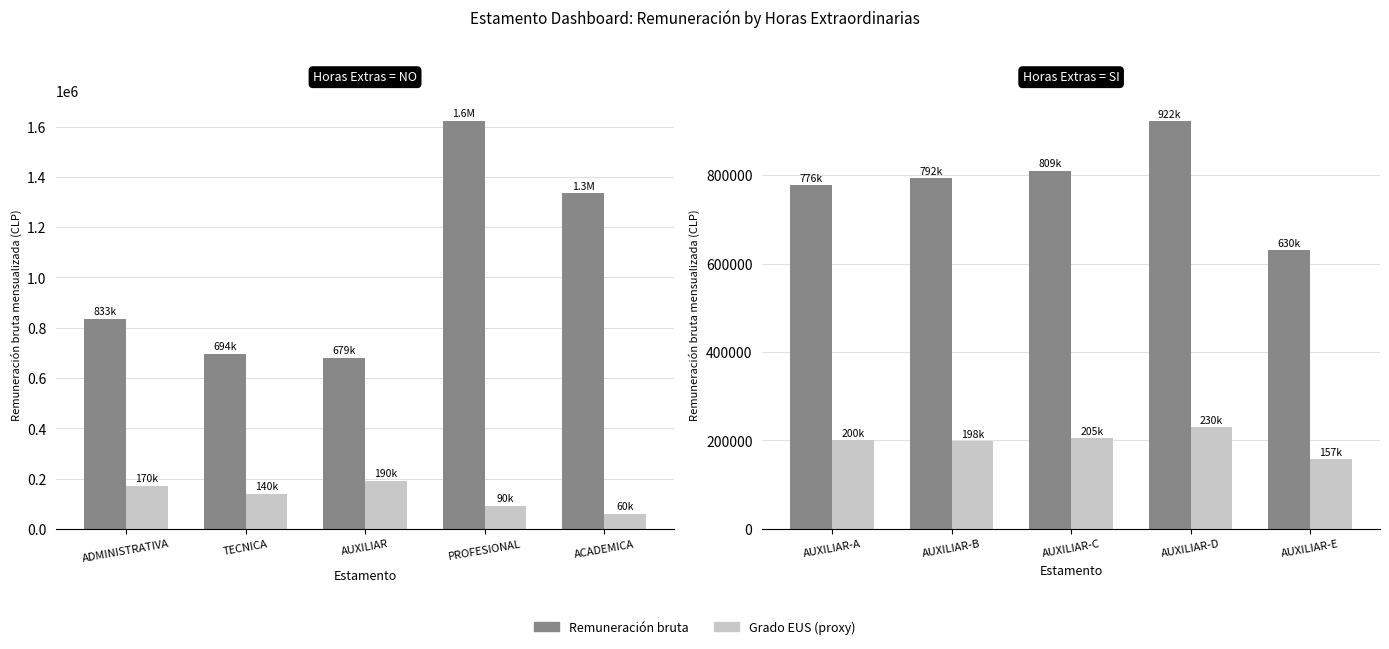

What is the value of the Remuneración bruta bar at the 2nd from the left?

792599